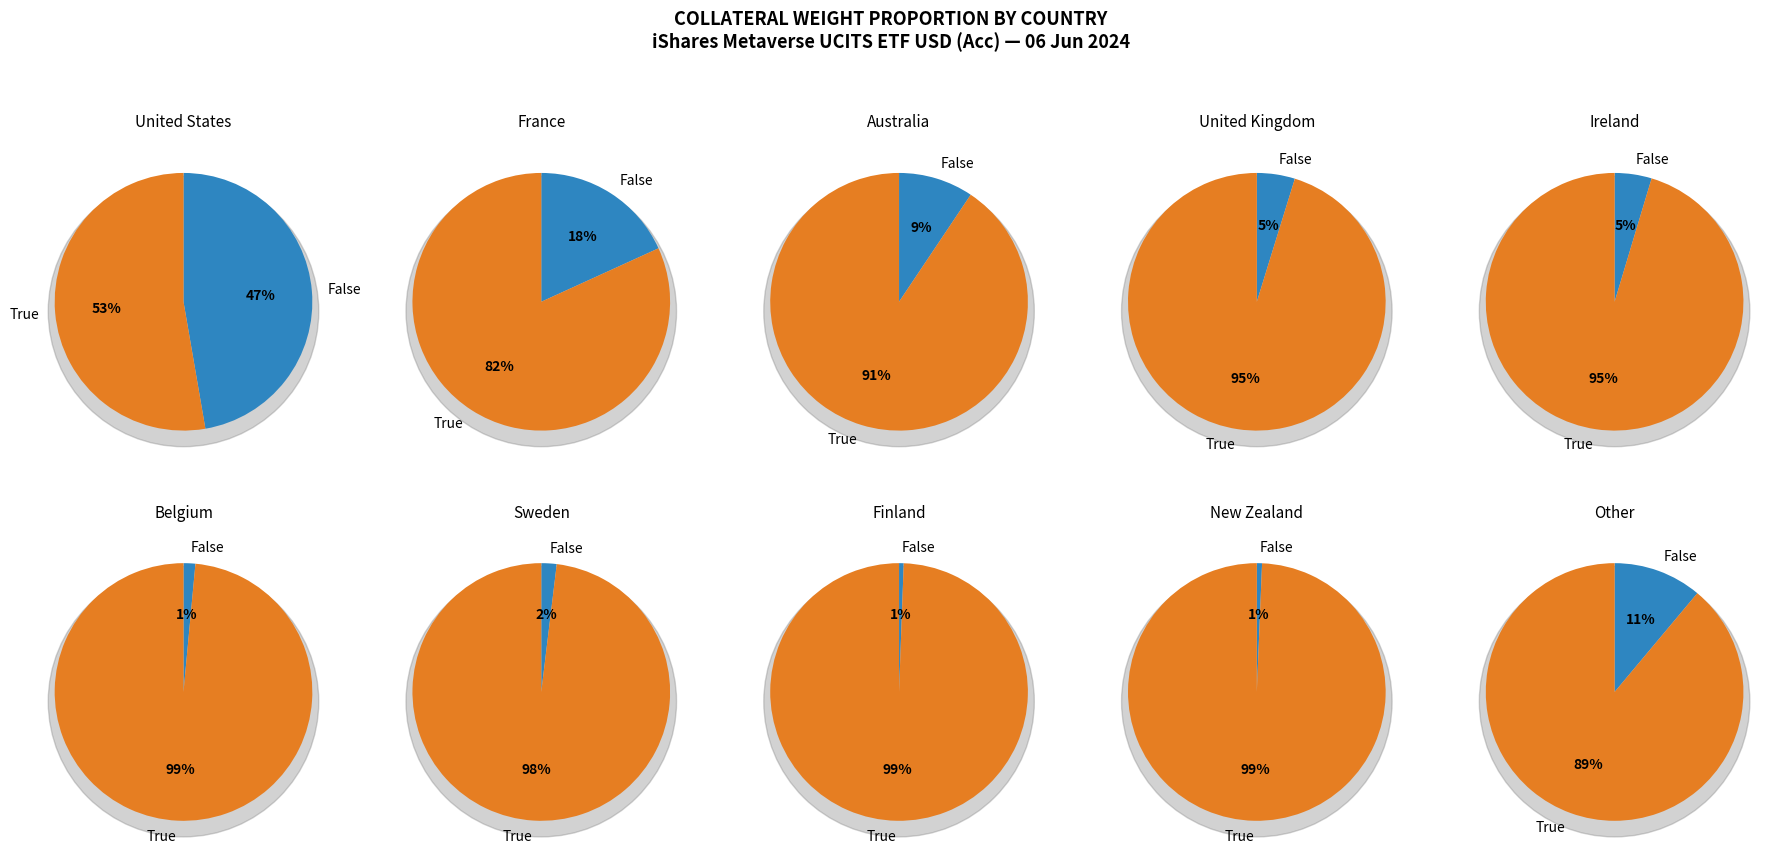

To the nearest percent, what percentage of the pie is New Zealand?

1%